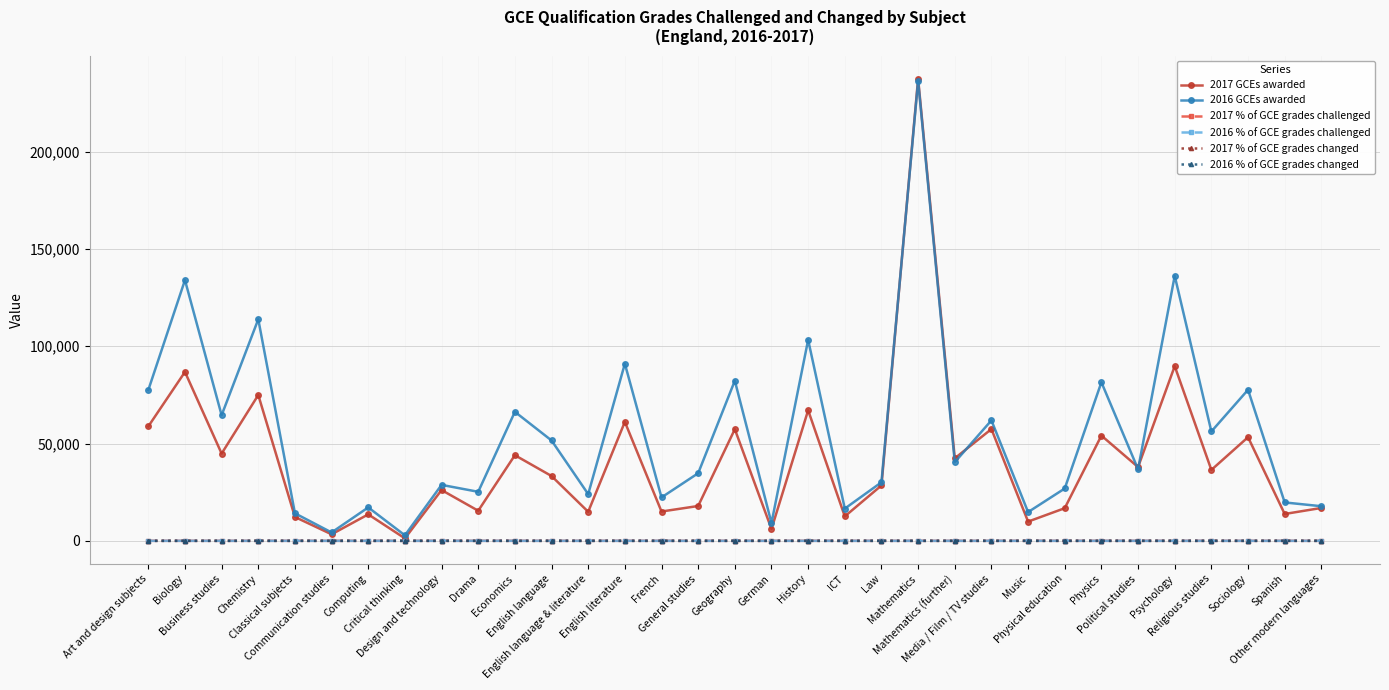

At which label does 2016 GCEs awarded reach its peak?

Mathematics